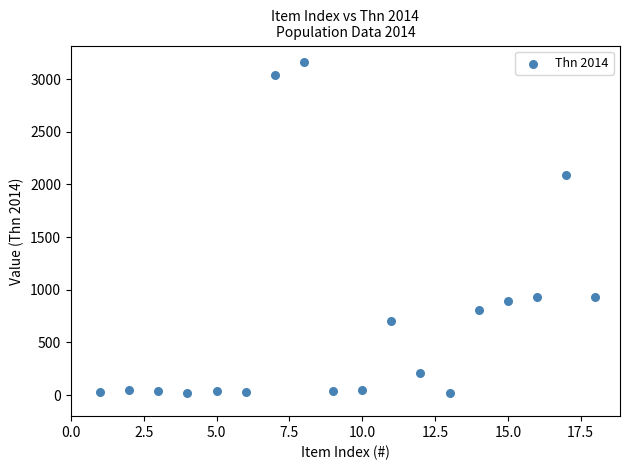

What is the range of X values (max minus min)?

17